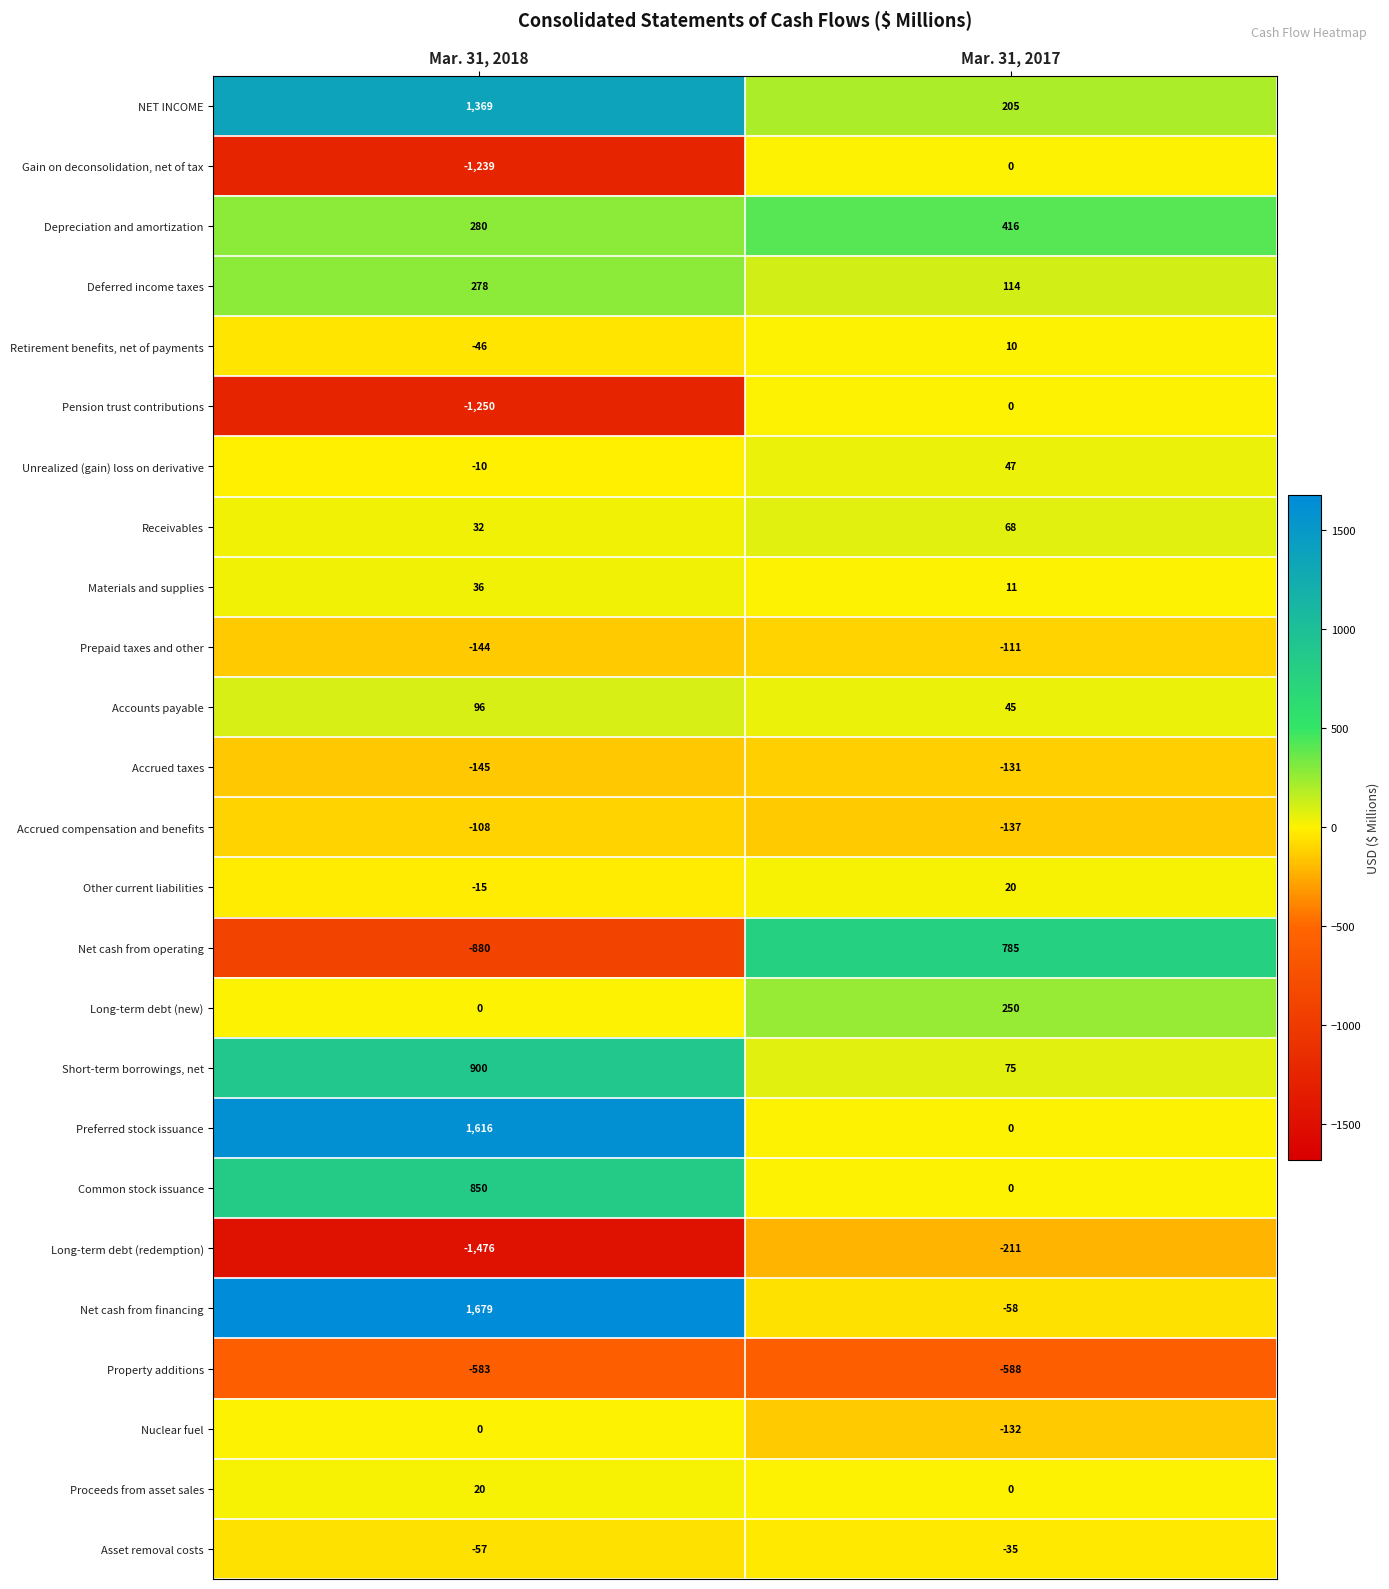

What is the difference between the highest and lowest values at Mar. 31, 2017?

1373